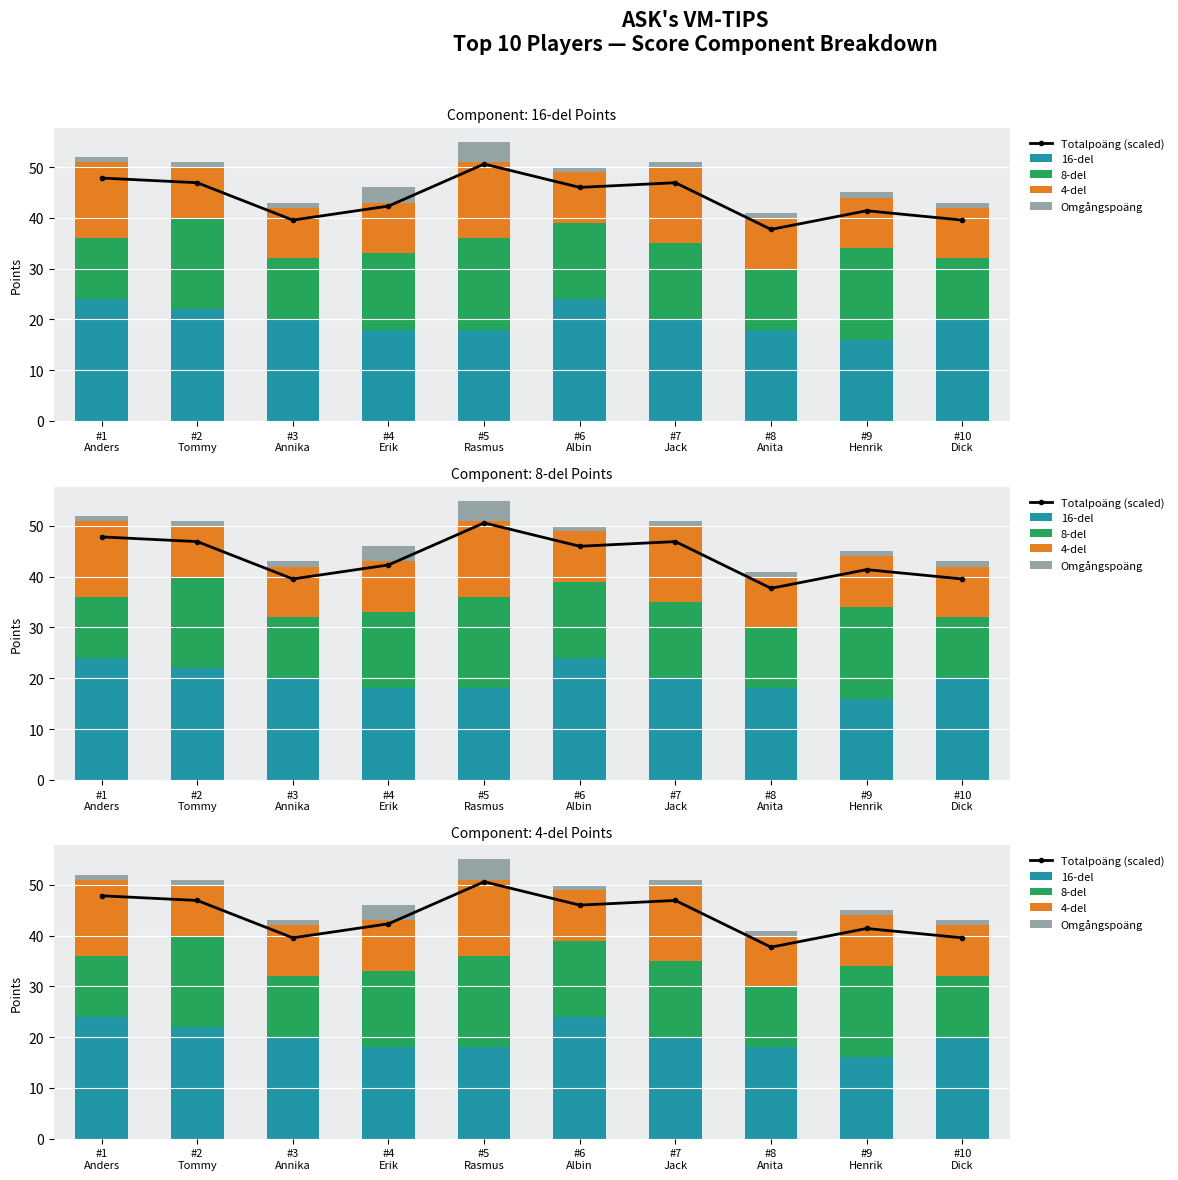

What are all the series names shown in the legend?

Totalpoäng (scaled), 16-del, 8-del, 4-del, Omgångspoäng